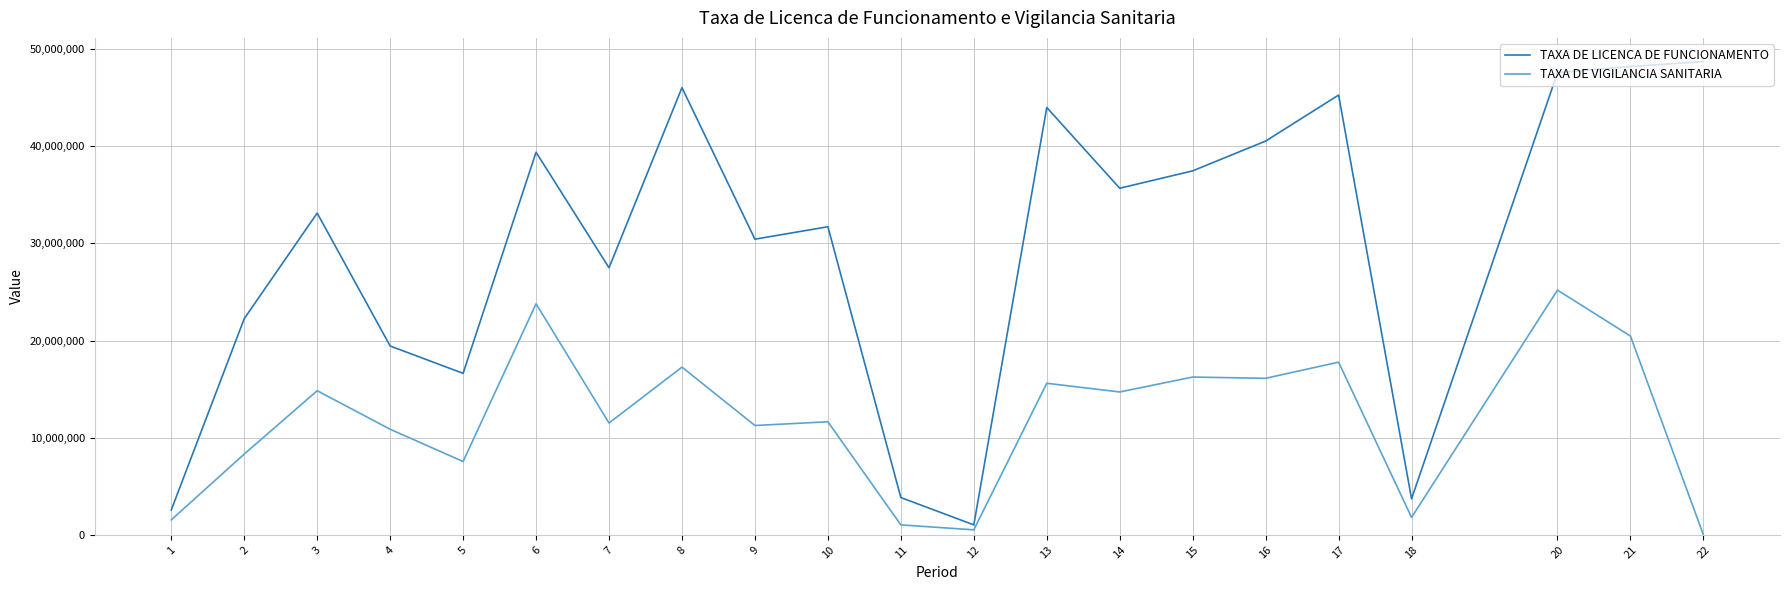

At 20, list the series in order from smallest to largest.

TAXA DE VIGILANCIA SANITARIA, TAXA DE LICENCA DE FUNCIONAMENTO